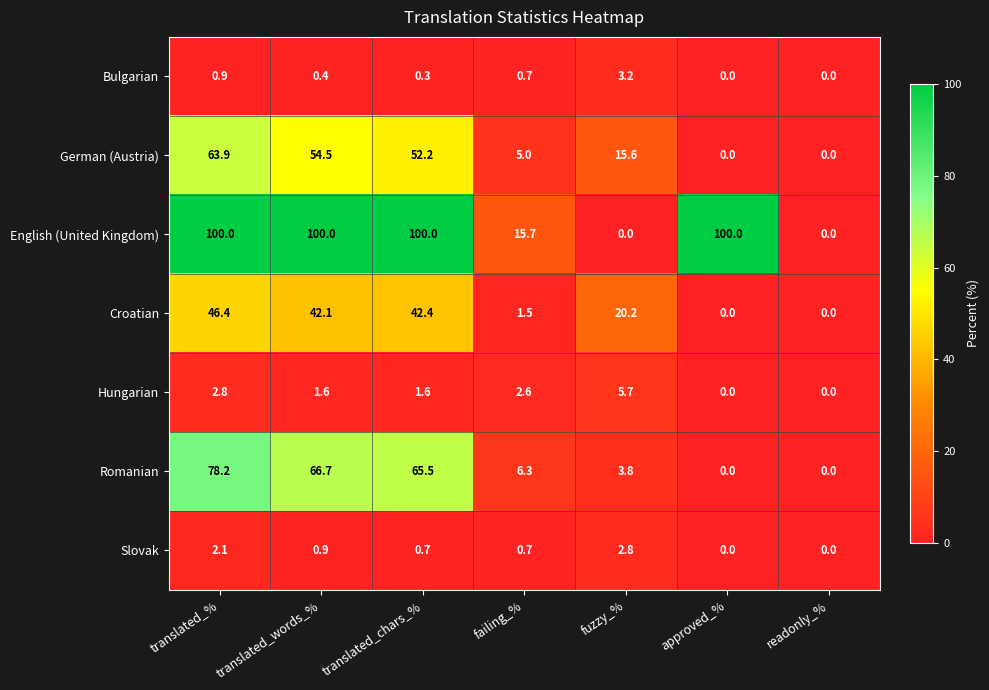

What is the highest value of the Croatian series?

46.4